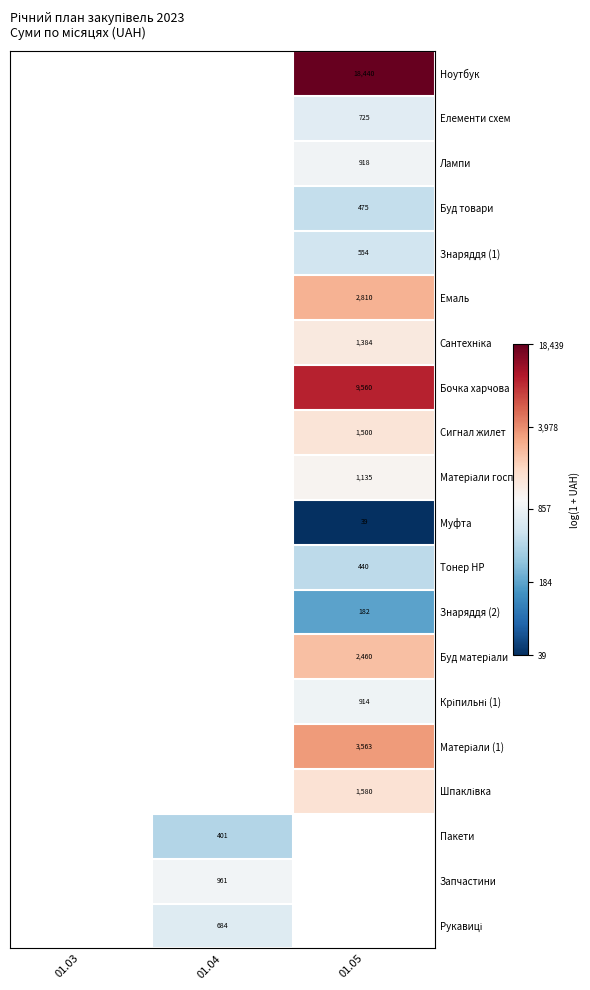

How many data points in Пакети are above 5?

1